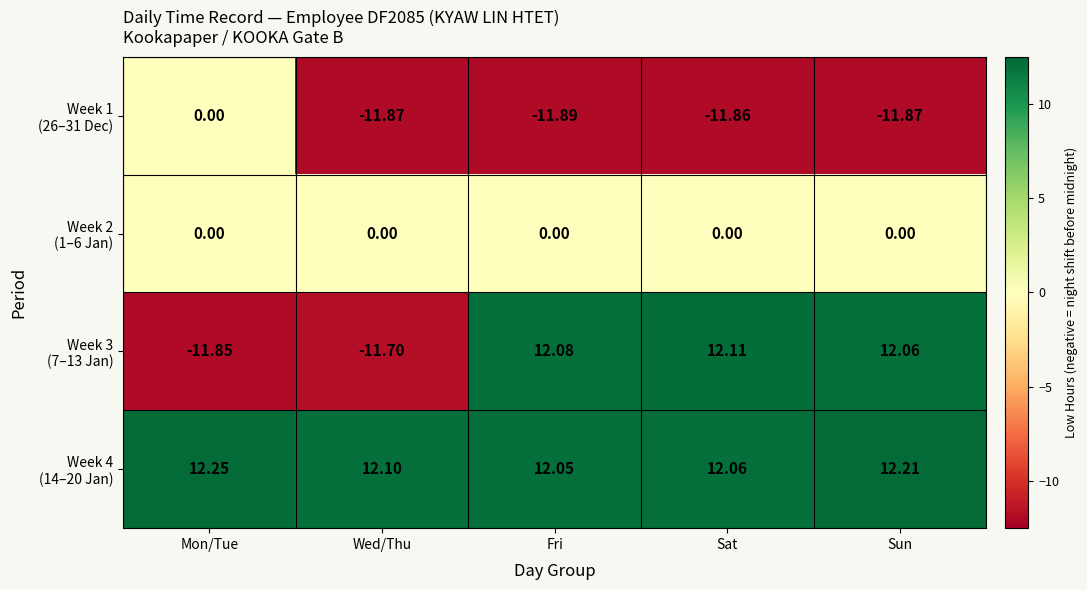

Count the number of data series in this chart.

4